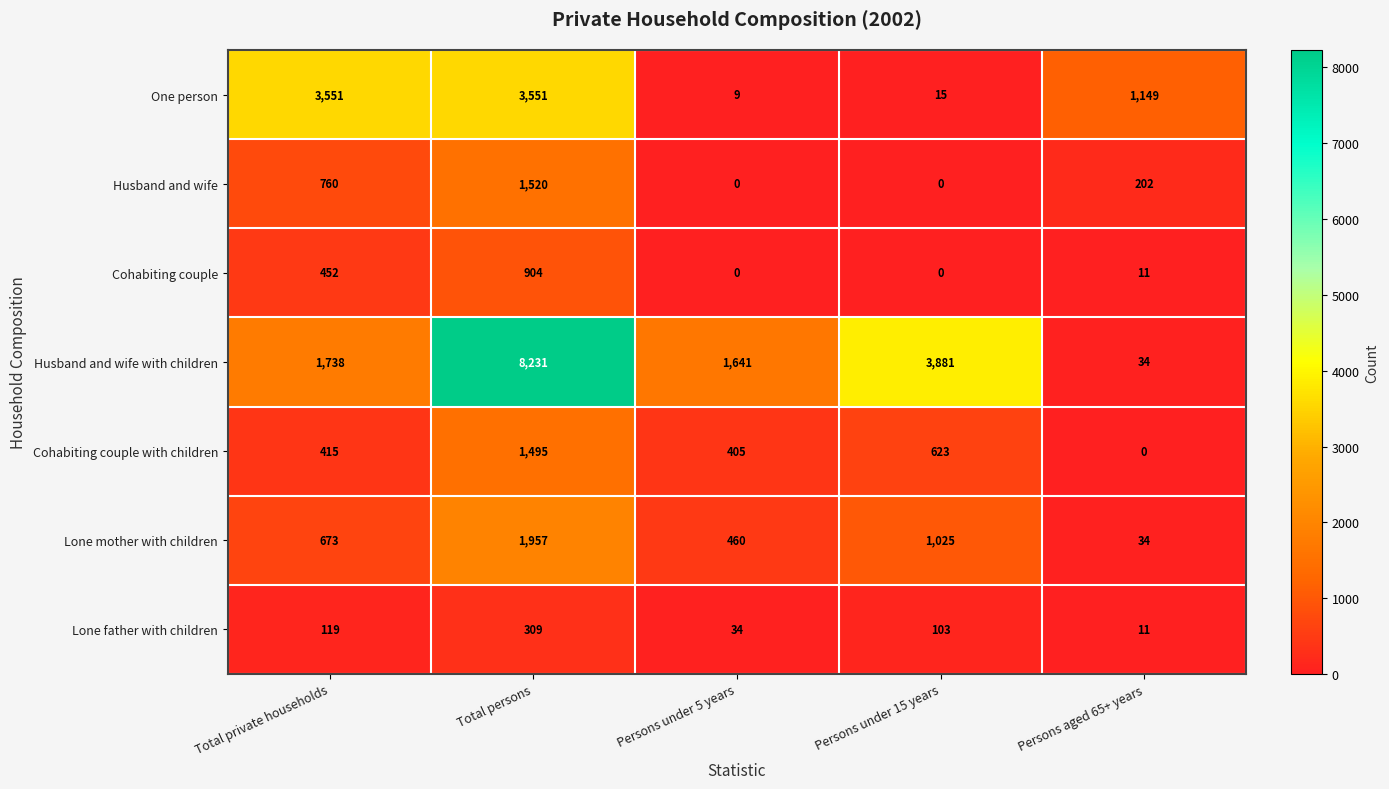

Rank the series by their maximum value, from highest to lowest.

Husband and wife with children, One person, Lone mother with children, Husband and wife, Cohabiting couple with children, Cohabiting couple, Lone father with children